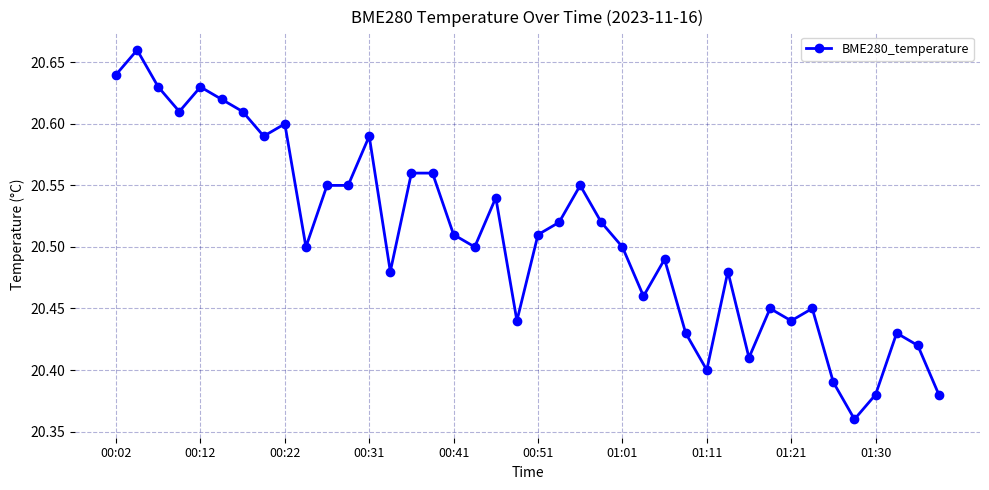

True or false: the data has more than 0 interior local peaks.

True